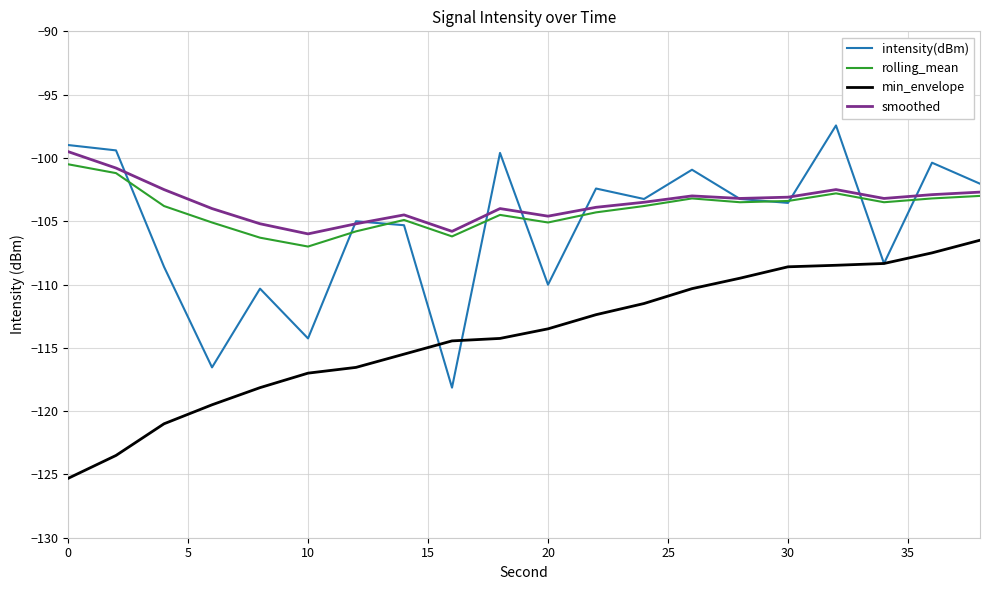

True or false: min_envelope and smoothed cross at least once.

False